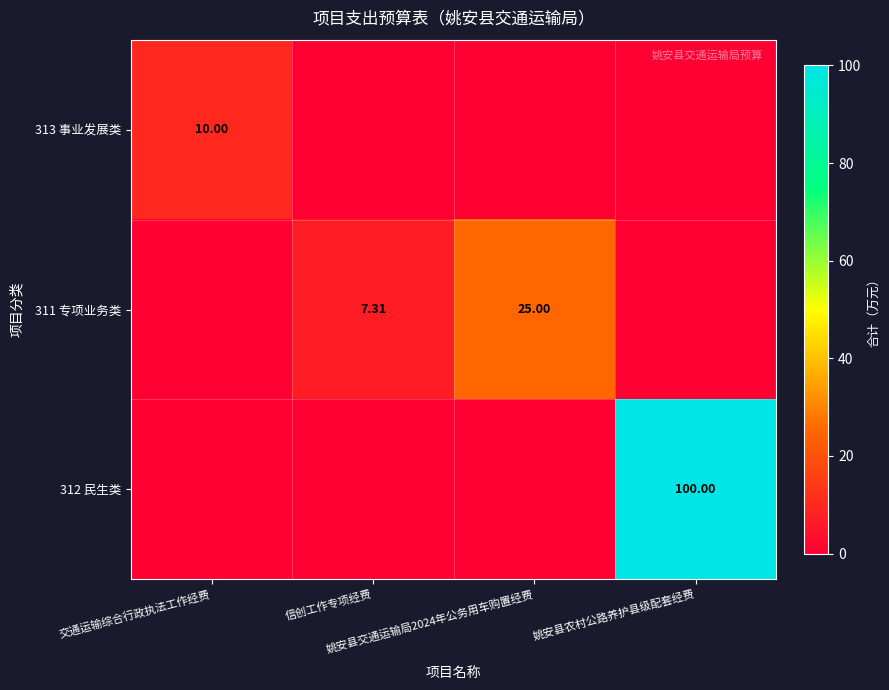

Which series has the largest range (max minus min)?

312 民生类